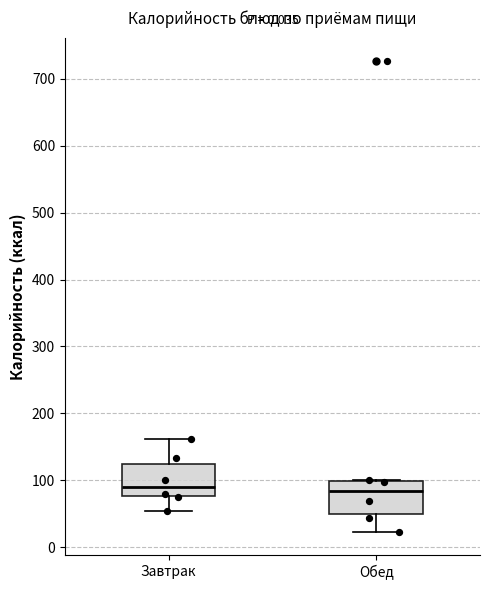

Reading left to right, transcribe this box plot: for each box, give where its median line is, the range the box spans, and where its two whiskers end, as read against the y-axis. The values are not printed on the chart, so give them approximately, as read against the axis.

Завтрак: median 90, box 80 to 130, whiskers 50 to 160
Обед: median 80, box 50 to 100, whiskers 20 to 100